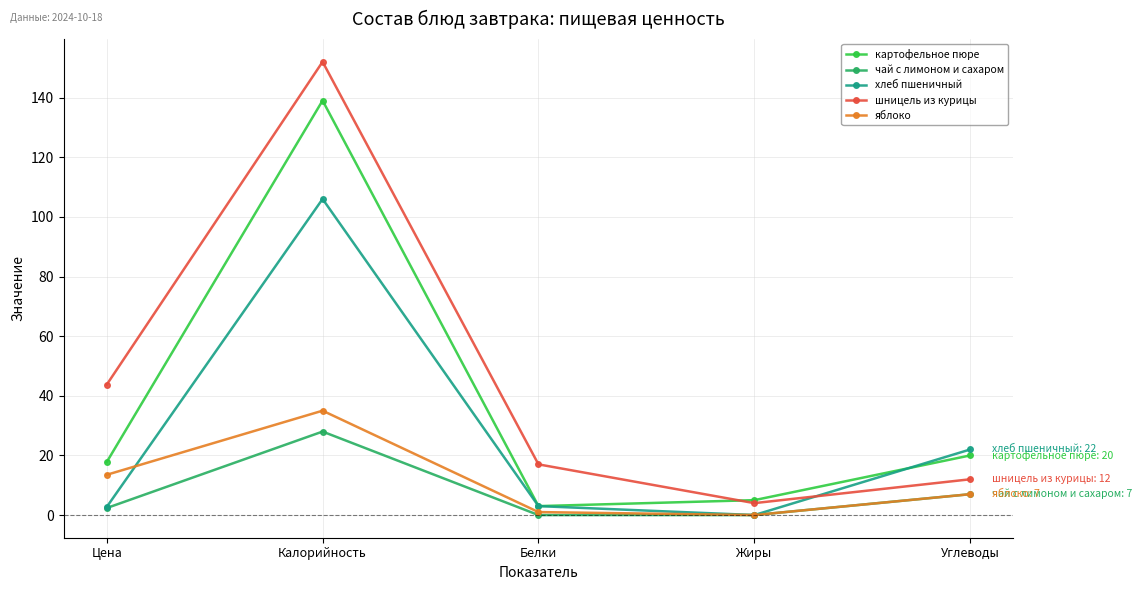

What is the difference between the second highest and minimum values in the хлеб пшеничный series?

22.0